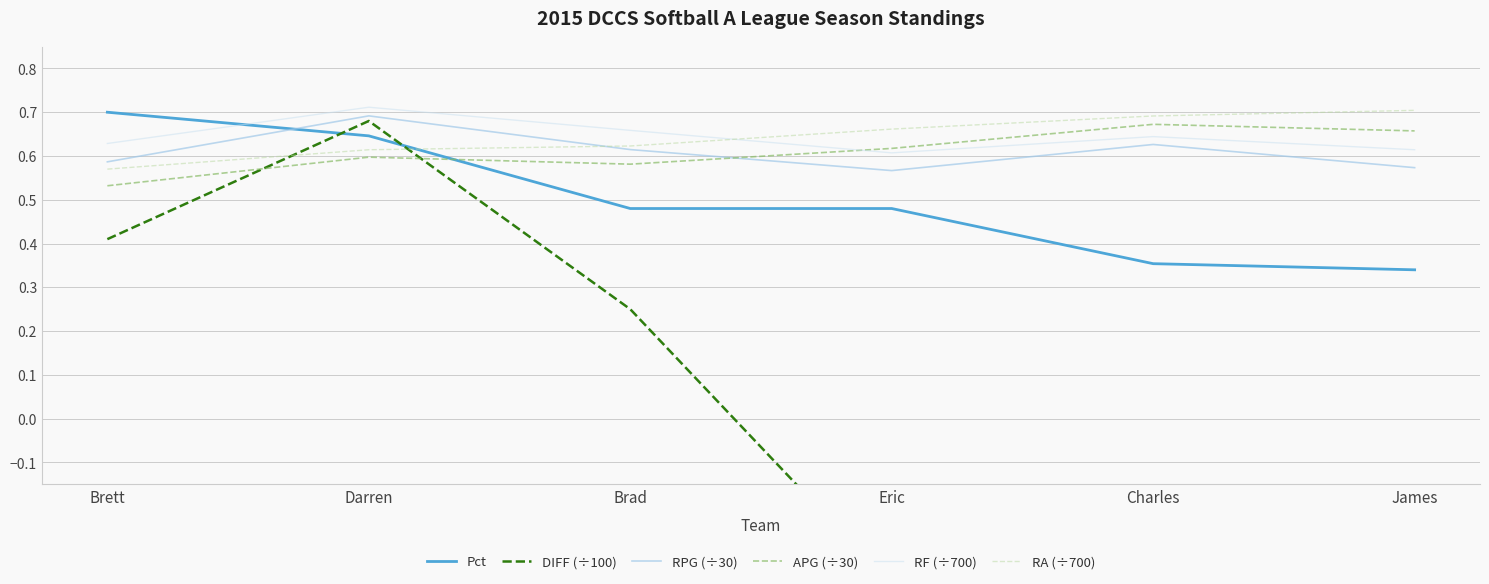

What position from the left is Charles?

5